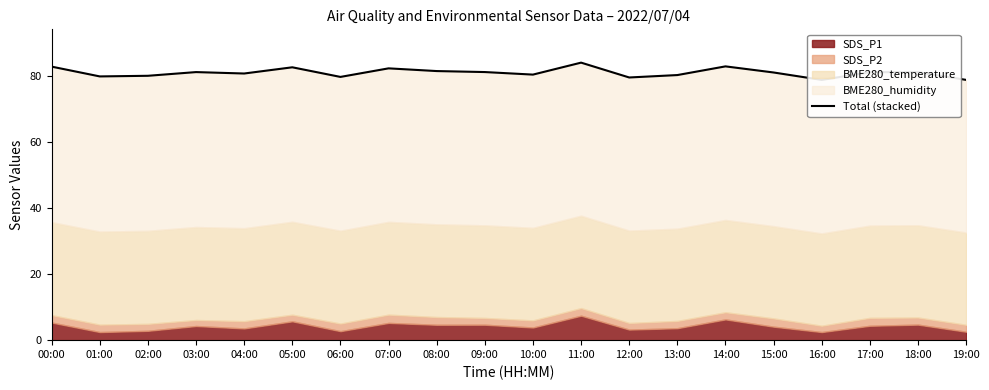

List the labels in order of value, largest first.

11:00, 14:00, 00:00, 05:00, 07:00, 08:00, 09:00, 03:00, 18:00, 17:00, 15:00, 04:00, 10:00, 13:00, 02:00, 01:00, 06:00, 12:00, 19:00, 16:00